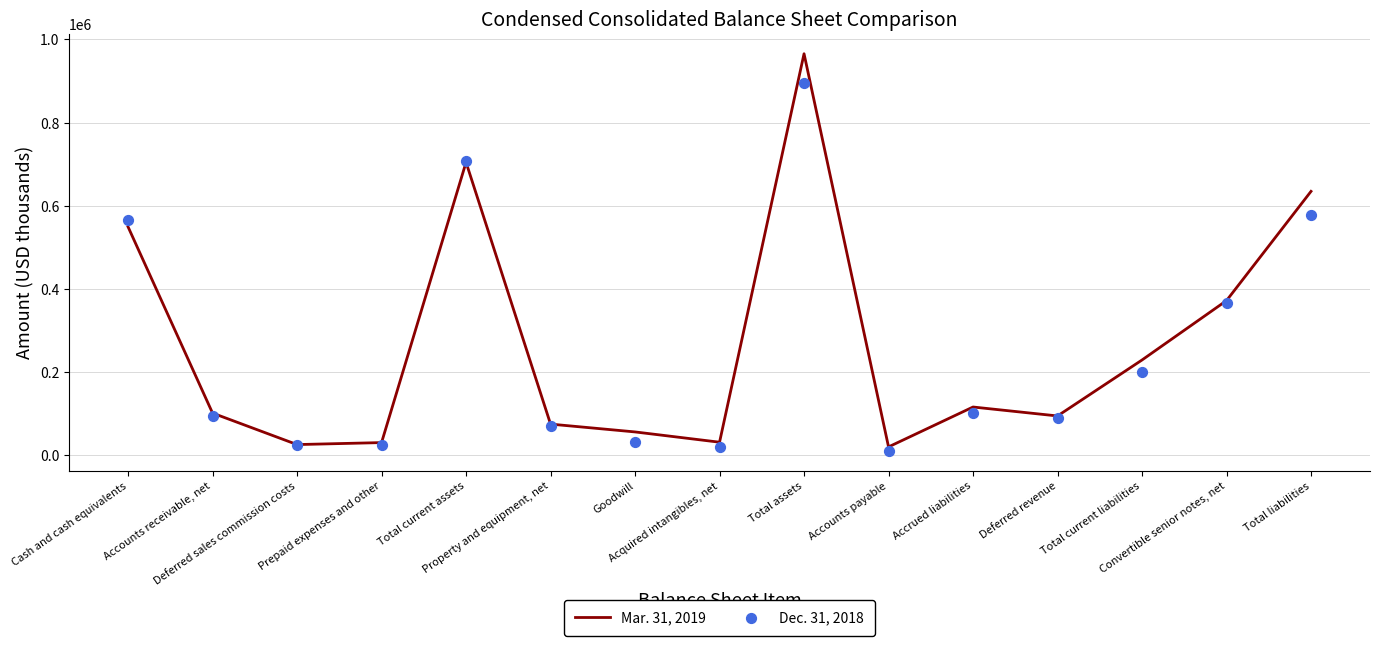

At which category is the sum across all series the highest?

Total assets